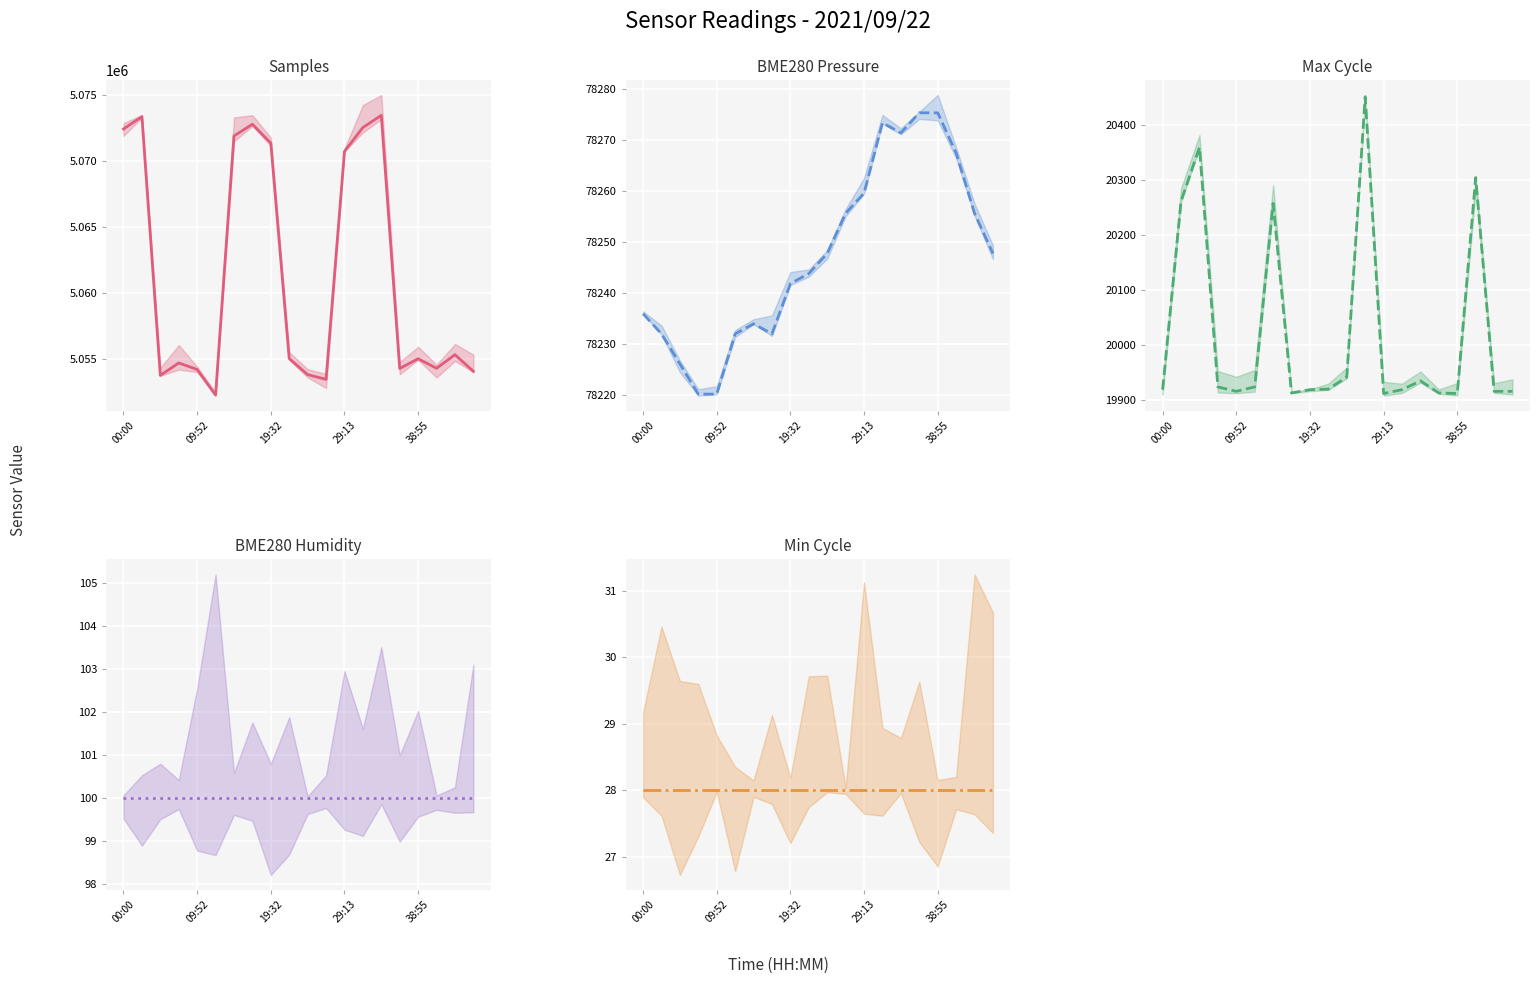

What is the value of the Max Cycle point at the 1st from the left?

19919.0